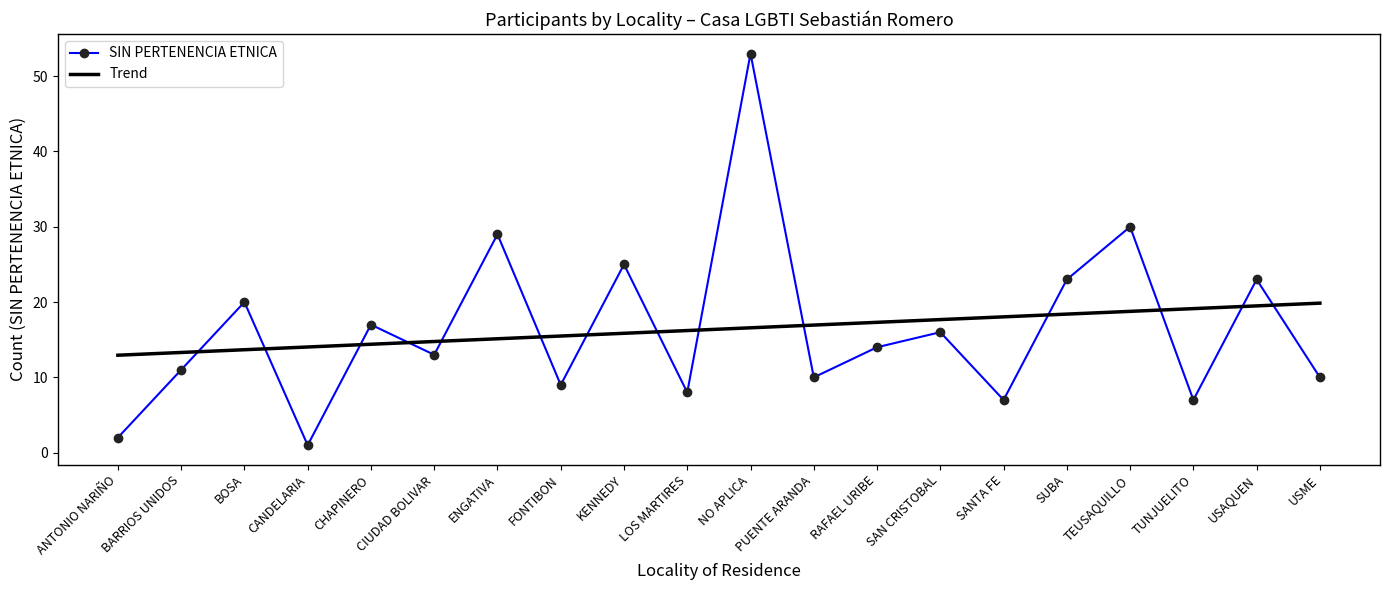

What position from the right is LOS MARTIRES?

11